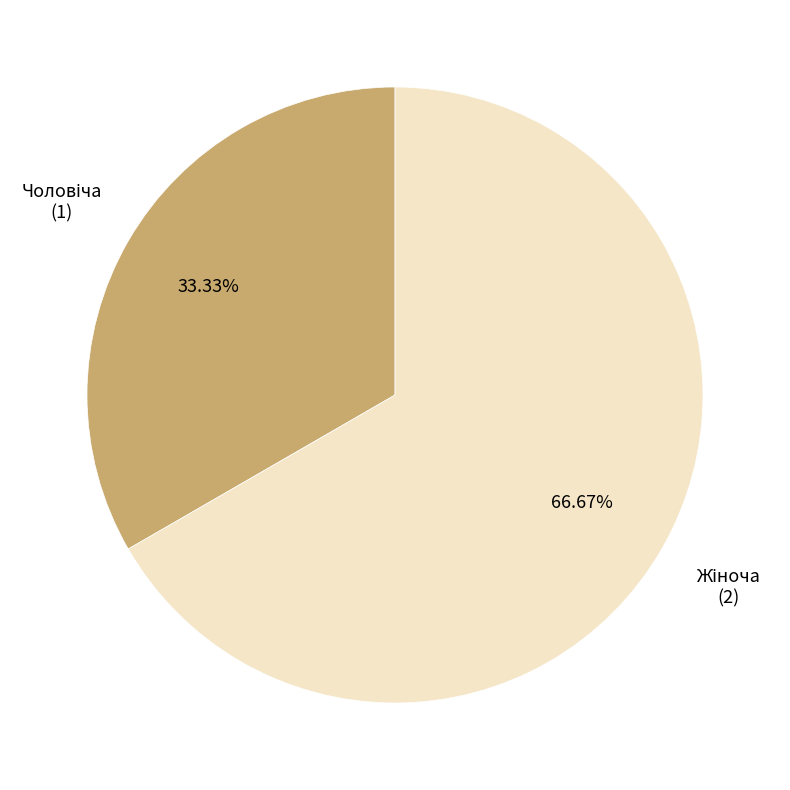

Is there a majority slice in this chart?

Yes